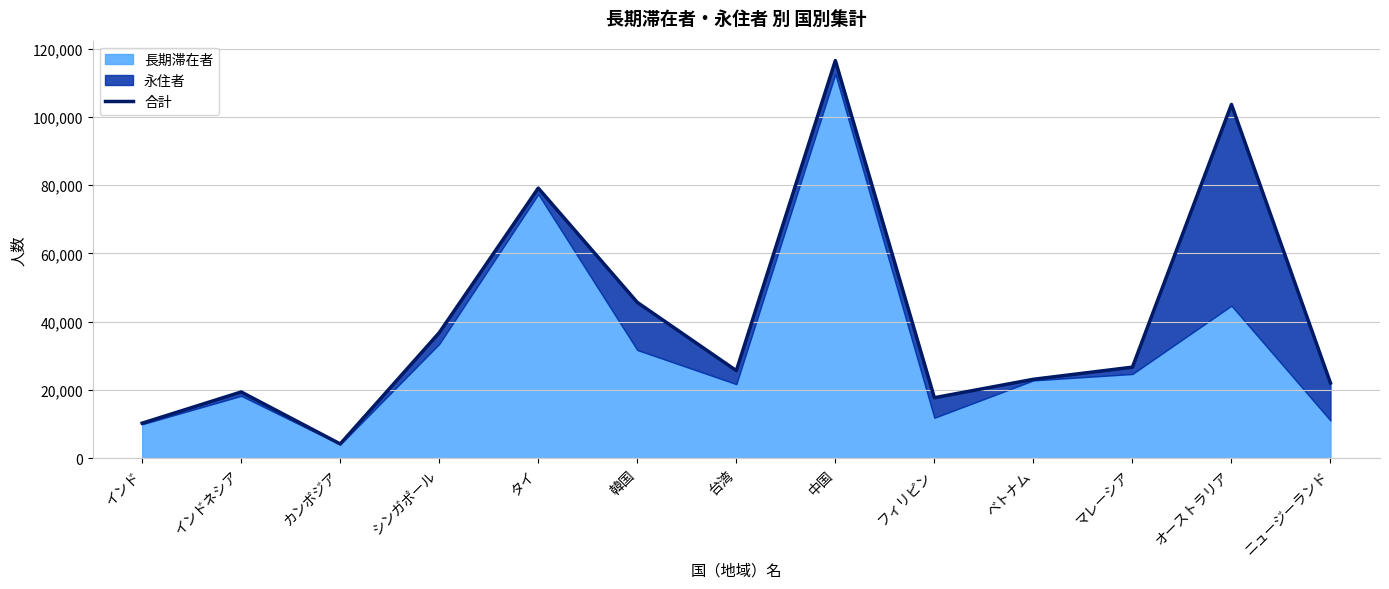

How many interior local peaks (higher than both neighbors) does the data have?

4